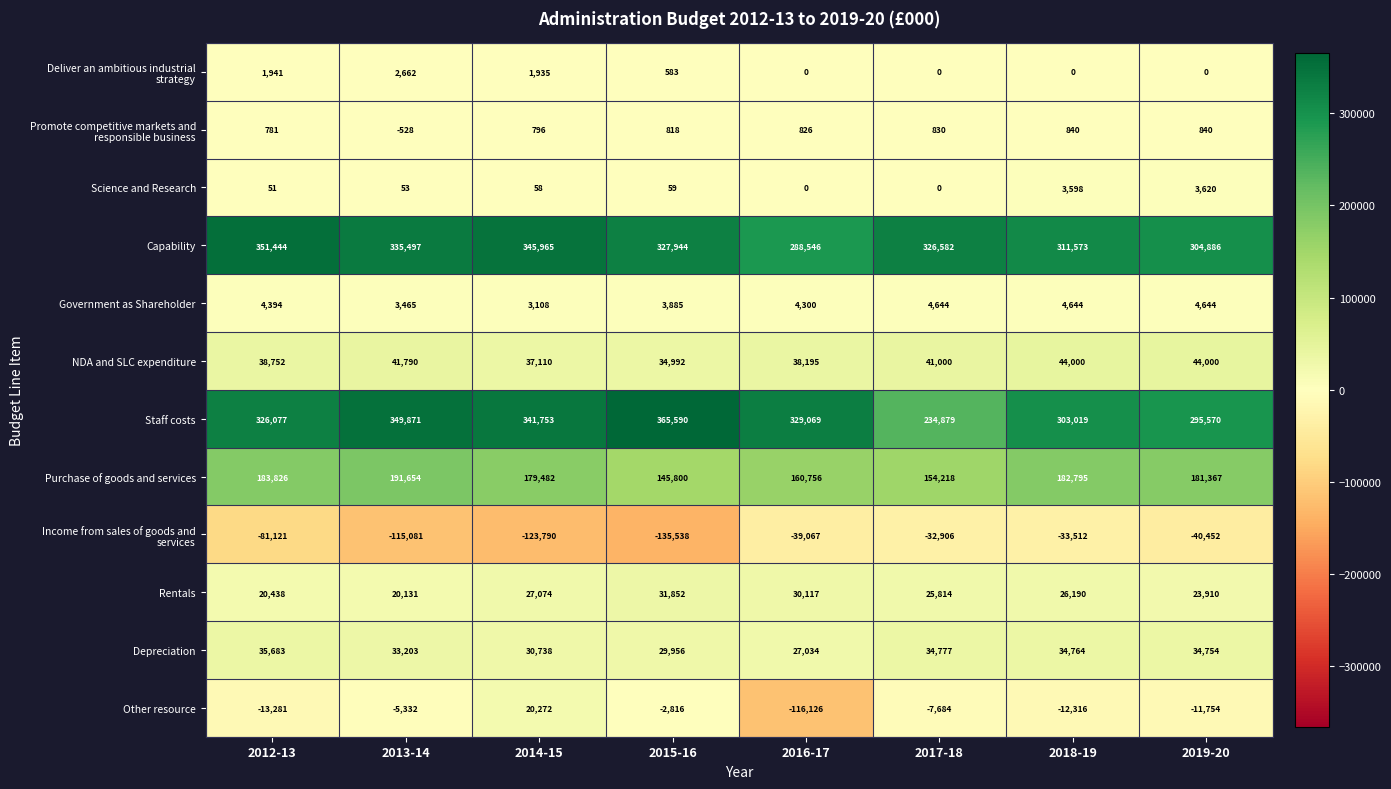

What is the average value of the Other resource series?

-18630